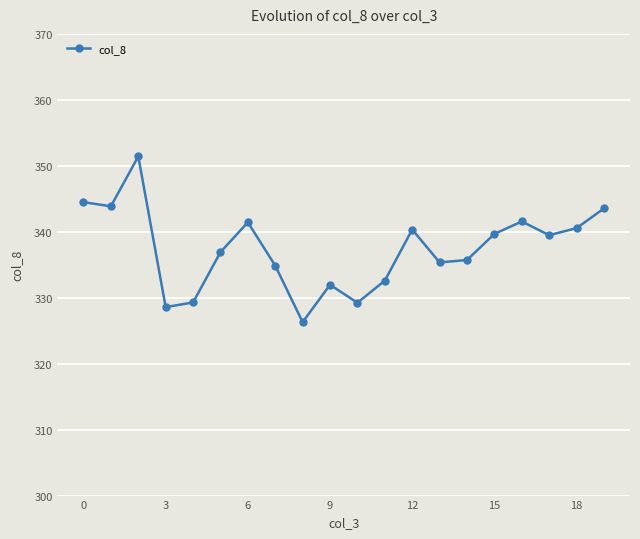

True or false: the data has more than 0 interior local peaks.

True